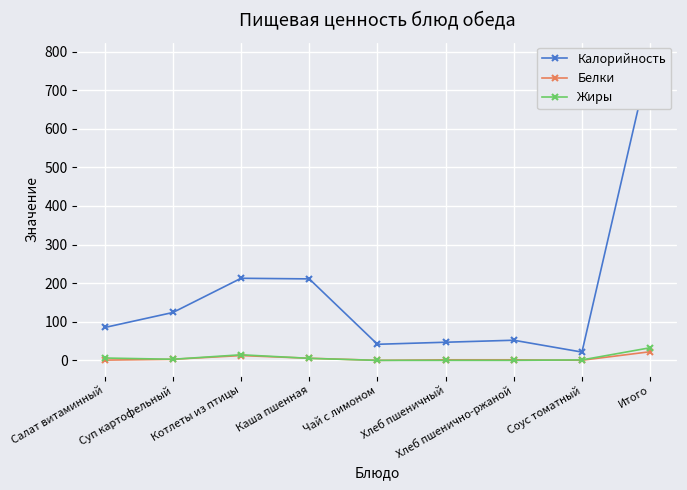

What is the total value across all series at Чай с лимоном?

41.8